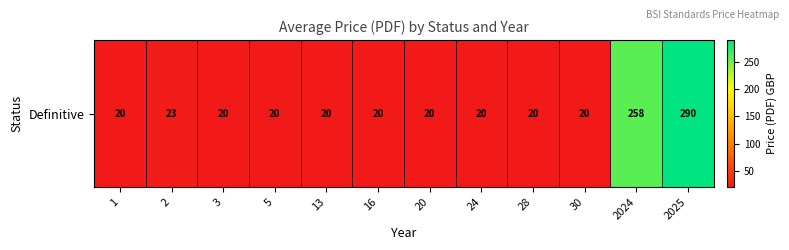

The value at 2 is 4.7. True or false?

False